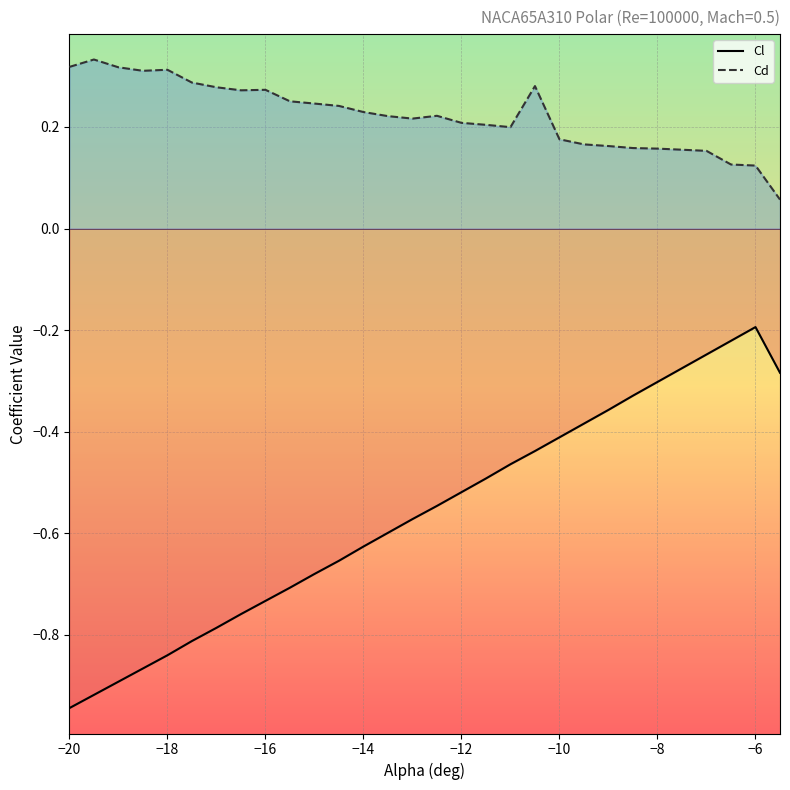

Reading left to right, transcribe all the data shown in this chart.

Cl: -0.9	-0.9	-0.9	-0.9	-0.8	-0.8	-0.8	-0.8	-0.7	-0.7	-0.7	-0.7	-0.6	-0.6	-0.6	-0.5	-0.5	-0.5	-0.5	-0.4	-0.4	-0.4	-0.4	-0.3	-0.3	-0.3	-0.2	-0.2	-0.2	-0.3
Cd: 0.3	0.3	0.3	0.3	0.3	0.3	0.3	0.3	0.3	0.3	0.2	0.2	0.2	0.2	0.2	0.2	0.2	0.2	0.2	0.3	0.2	0.2	0.2	0.2	0.2	0.2	0.2	0.1	0.1	0.1